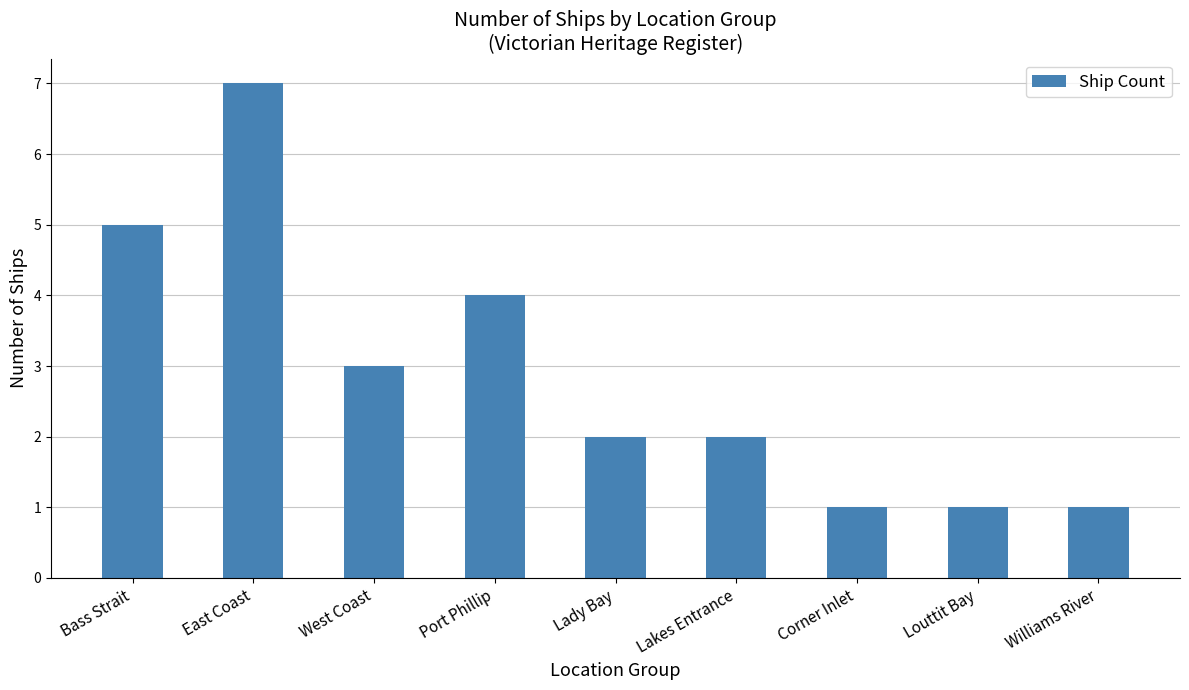

Count the number of categories in the chart.

9